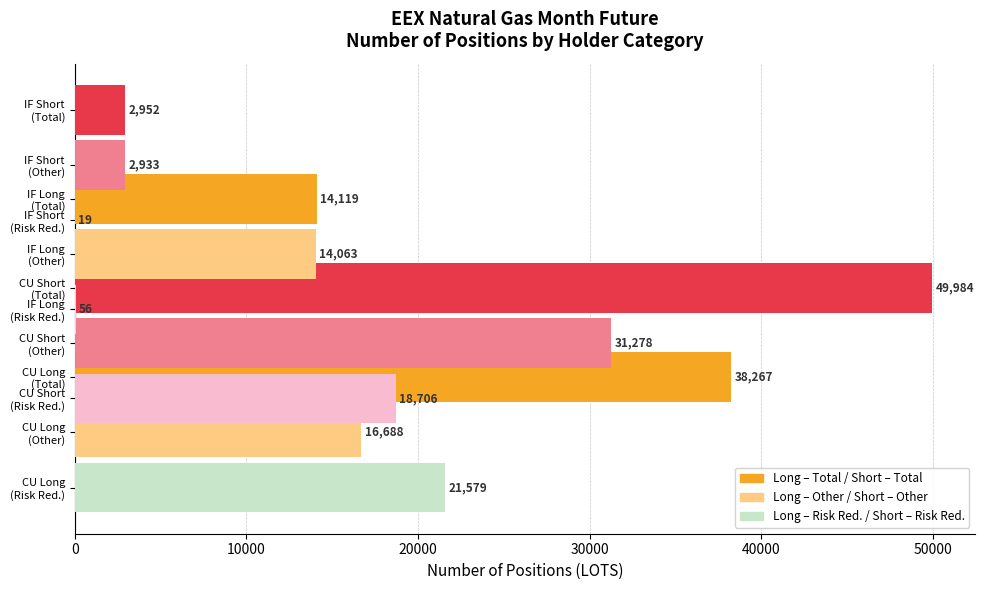

Which series has the widest spread of values?

Total